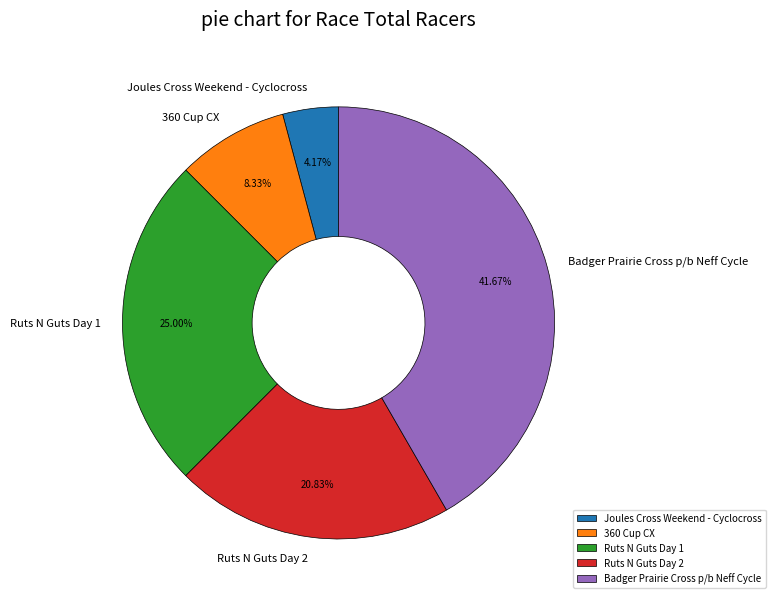

The Ruts N Guts Day 1 slice represents 33% of the pie. True or false?

False